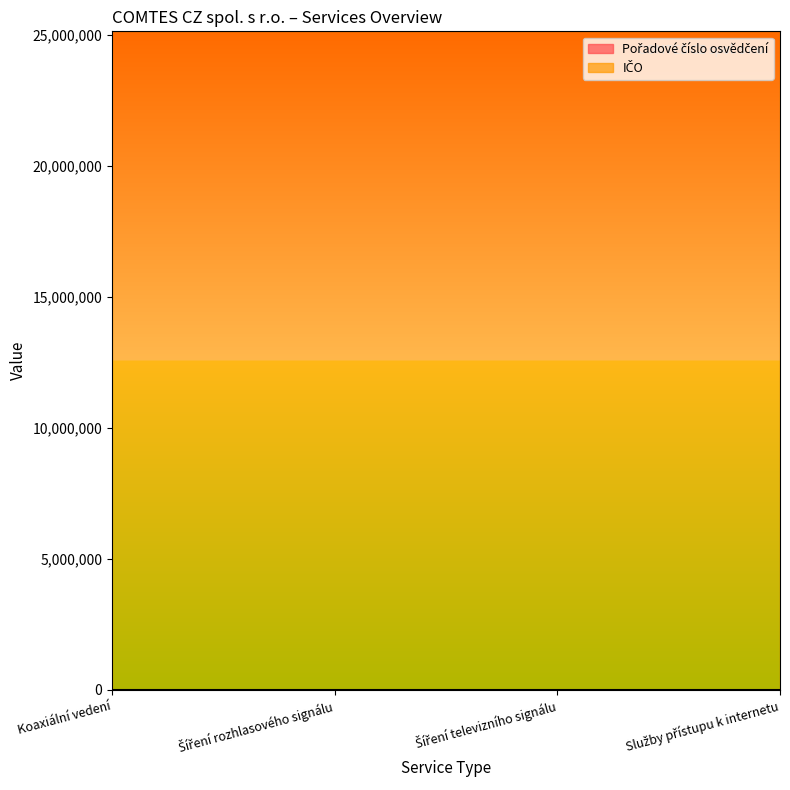

What is the label of the 1st point from the right?

Služby přístupu k internetu